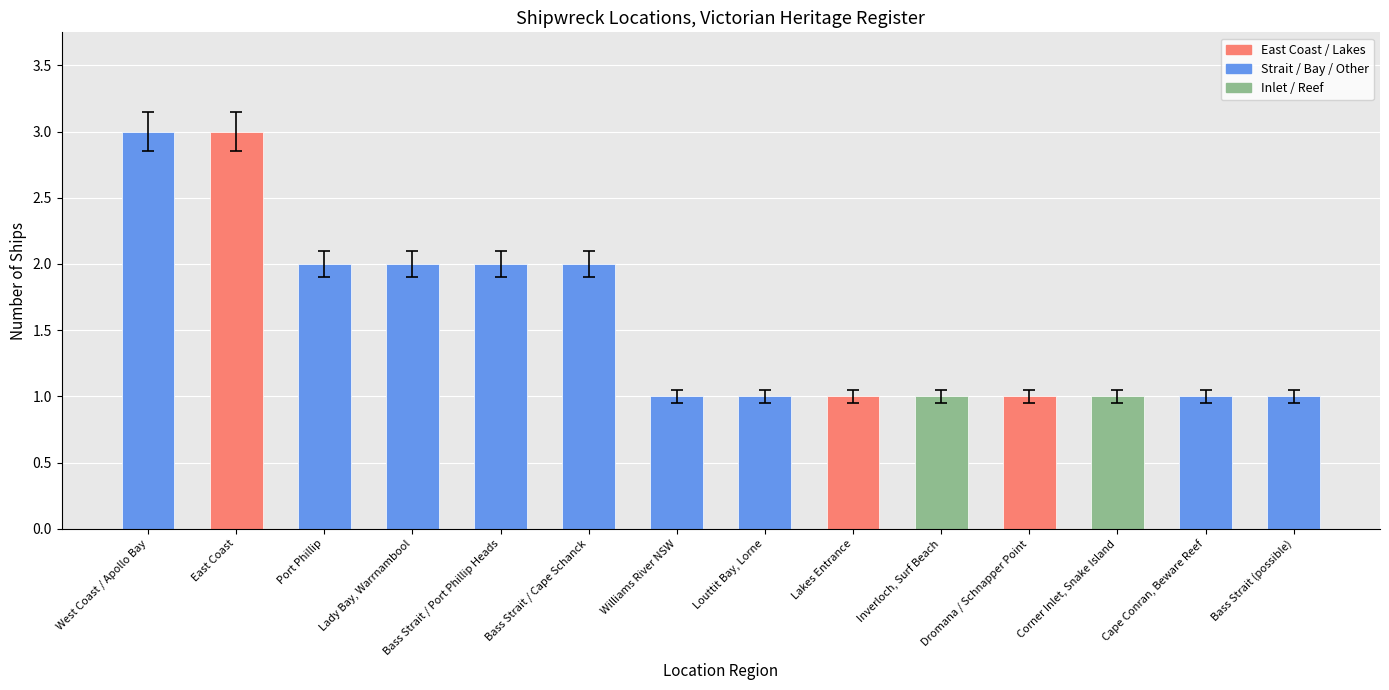

What is the ratio of the value at Lady Bay, Warrnambool to the value at Bass Strait / Cape Schanck?

1.0